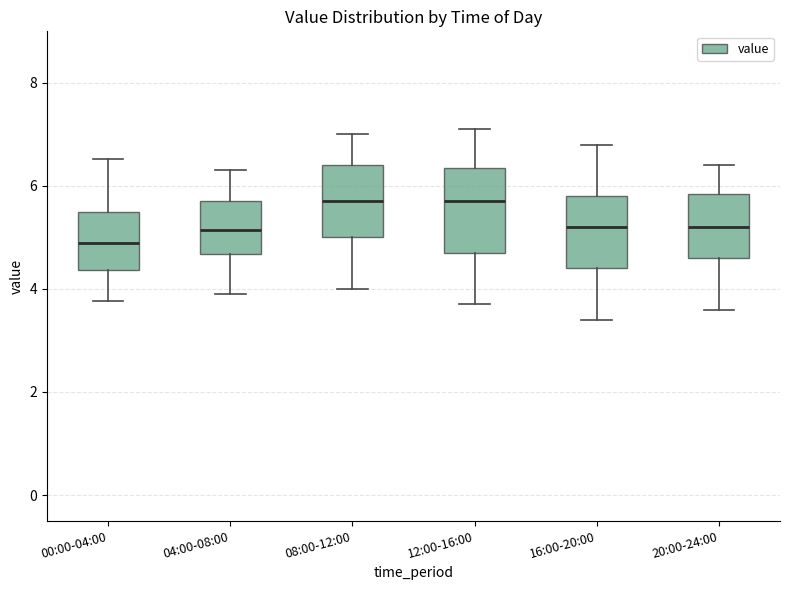

Reading left to right, transcribe this box plot: for each box, give where its median line is, the range the box spans, and where its two whiskers end, as read against the y-axis. The values are not printed on the chart, so give them approximately, as read against the axis.

00:00-04:00: median 5.0, box 4.4 to 5.6, whiskers 3.8 to 6.6
04:00-08:00: median 5.2, box 4.6 to 5.8, whiskers 4.0 to 6.4
08:00-12:00: median 5.8, box 5.0 to 6.4, whiskers 4.0 to 7.0
12:00-16:00: median 5.8, box 4.8 to 6.4, whiskers 3.8 to 7.2
16:00-20:00: median 5.2, box 4.4 to 5.8, whiskers 3.4 to 6.8
20:00-24:00: median 5.2, box 4.6 to 5.8, whiskers 3.6 to 6.4